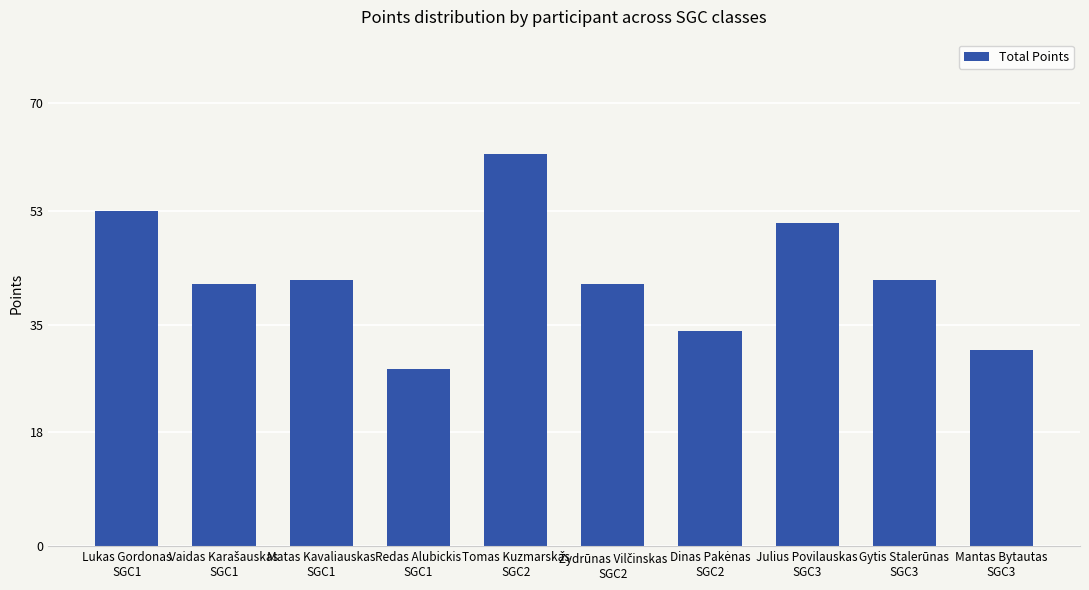

What is the sum of all values?

426.0